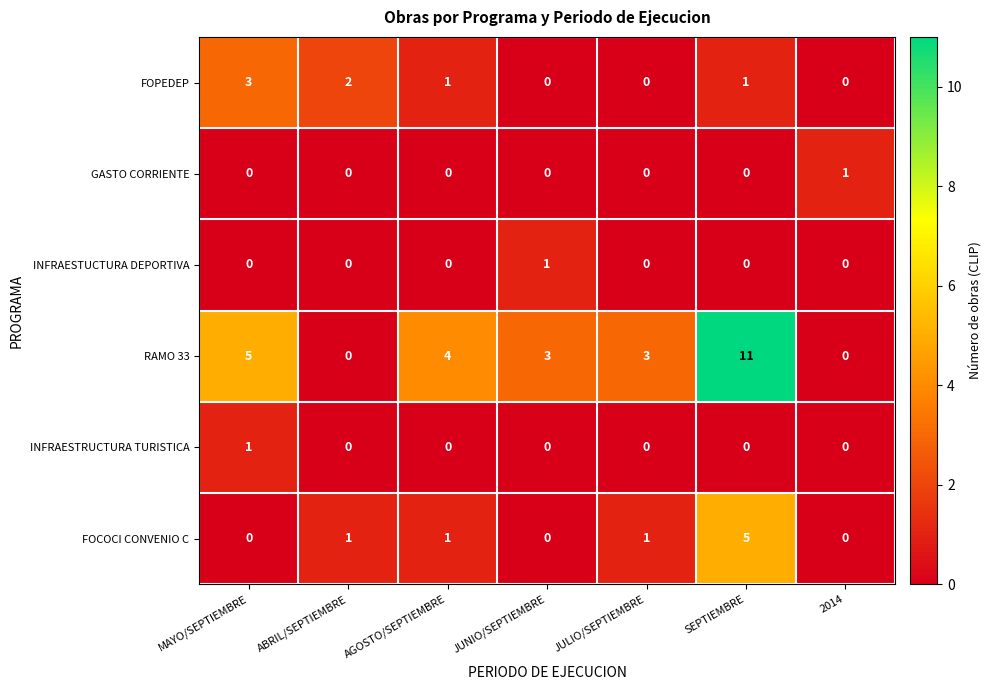

At which category is the sum across all series the highest?

SEPTIEMBRE